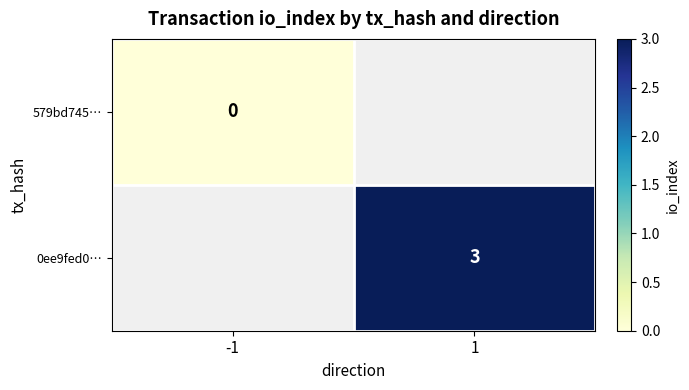

True or false: 0ee9fed0… has a value of 3 at 1.

True